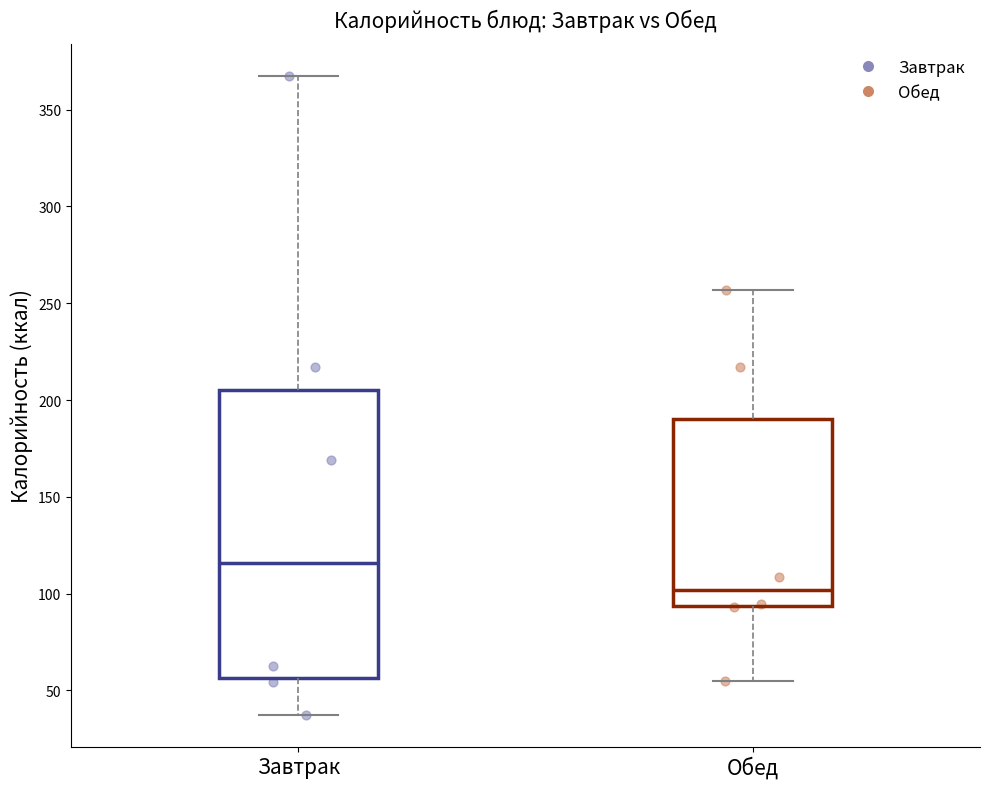

Which box's median line is the highest?

Завтрак